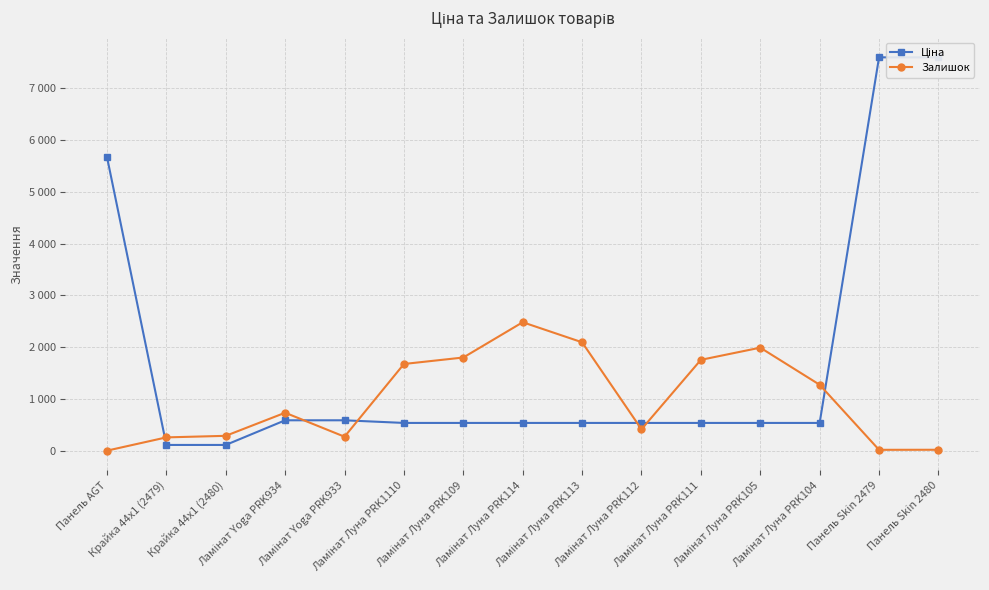

Between Ламінат Луна PRK114 and Ламінат Луна PRK113, which series saw the biggest shift?

Залишок